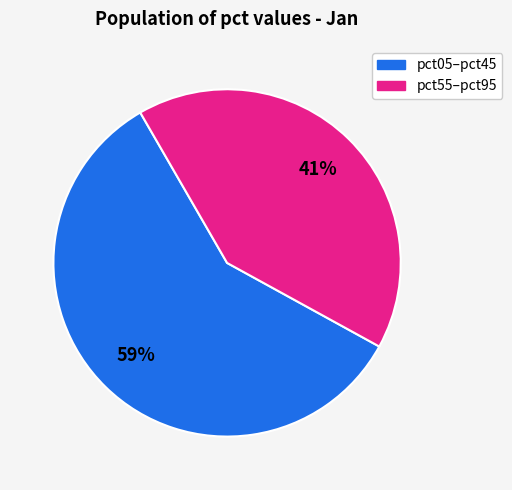

Is there any slice that represents more than half of the pie?

Yes